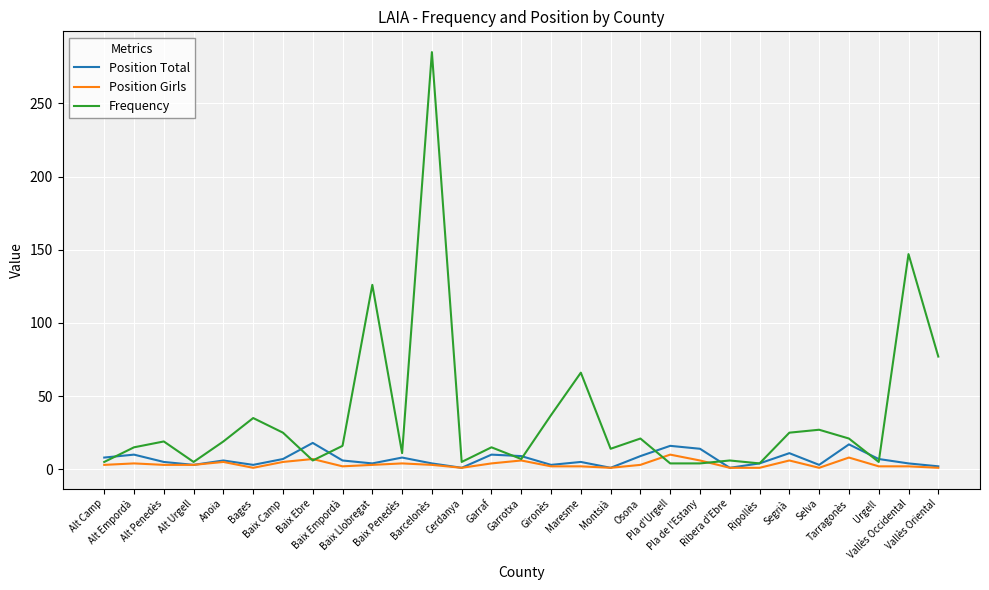

Does the chart display data point markers on the line(s)?

No